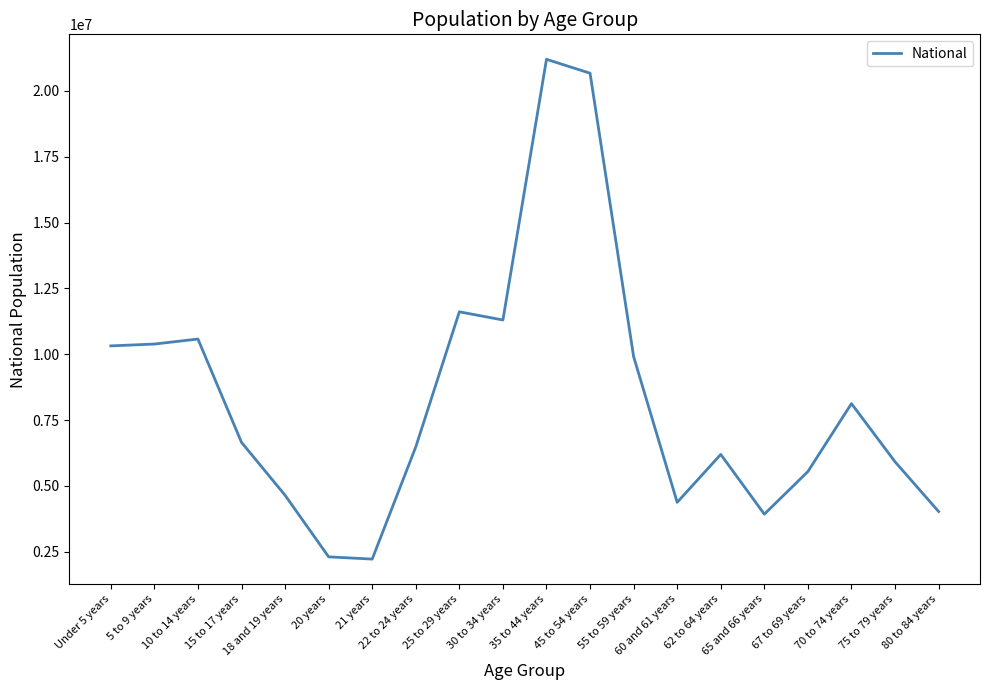

True or false: the data shows 3419202 at 55 to 59 years.

False